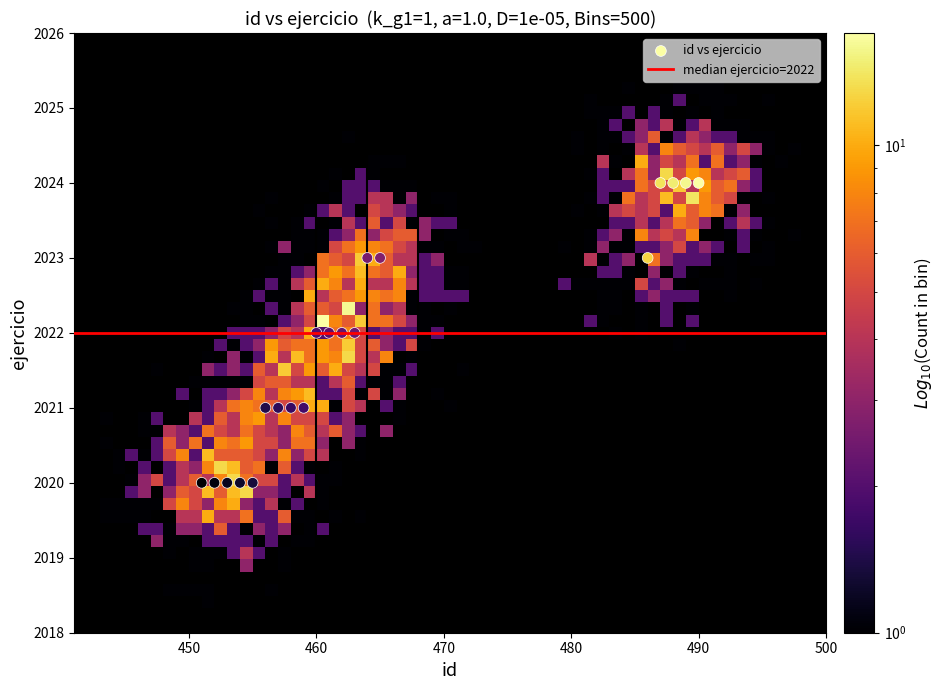

What is the range of Y values (max minus min)?

4